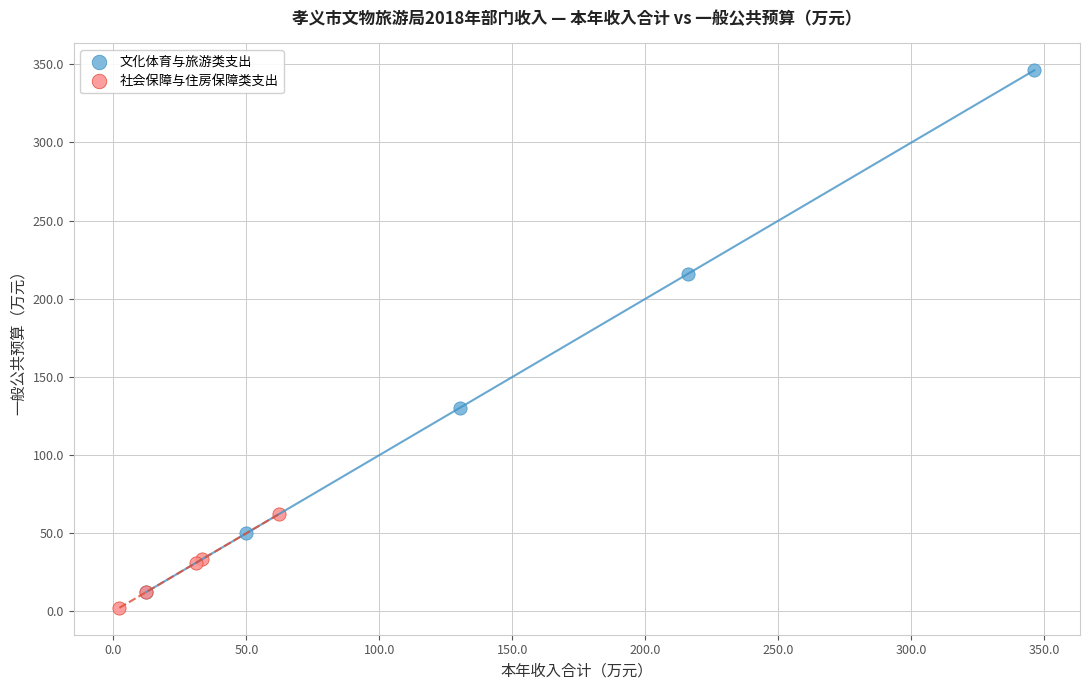

Which series contains the lowest Y value?

社会保障与住房保障类支出